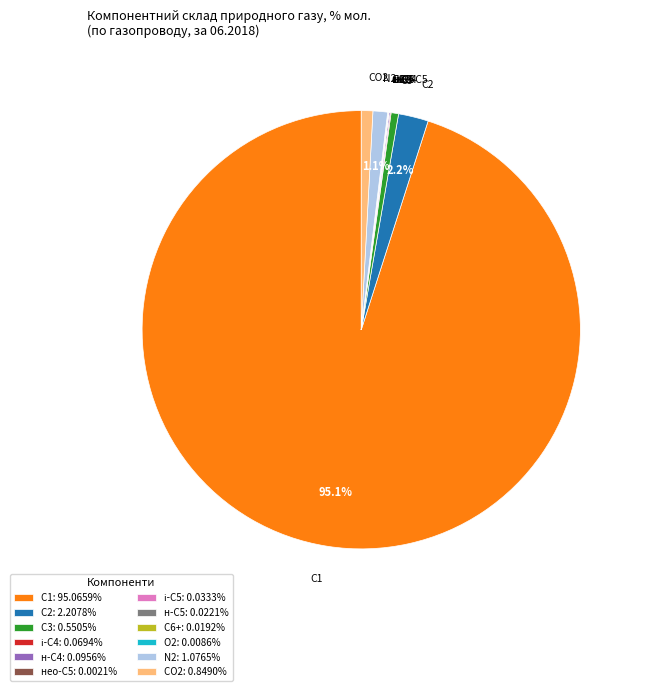

Does any single category account for the majority?

Yes